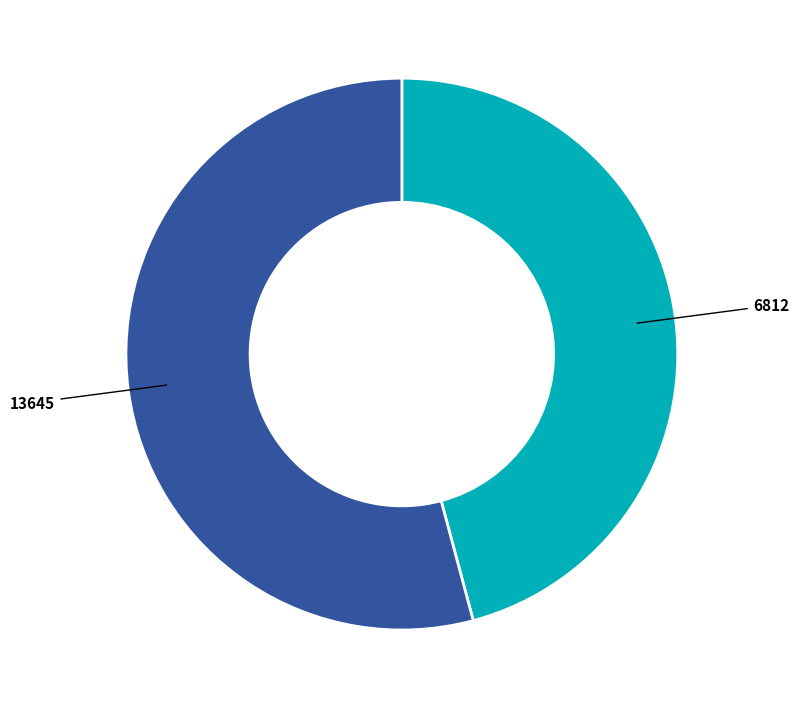

Which slice is the smallest?

6812